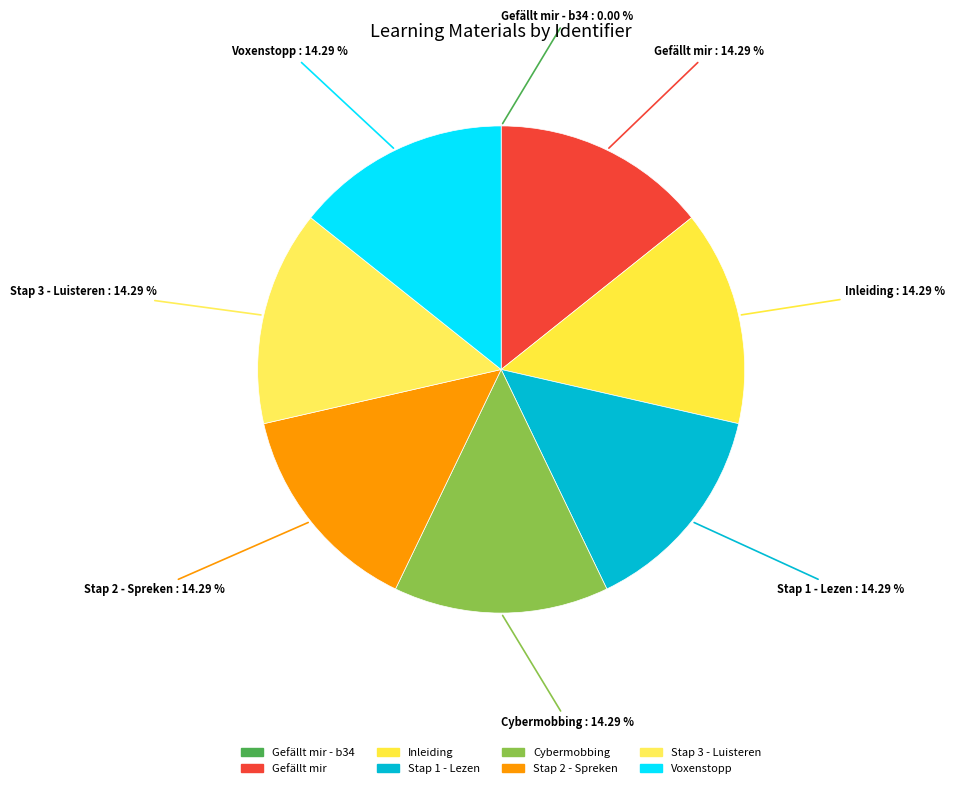

Is there any slice that represents more than half of the pie?

No